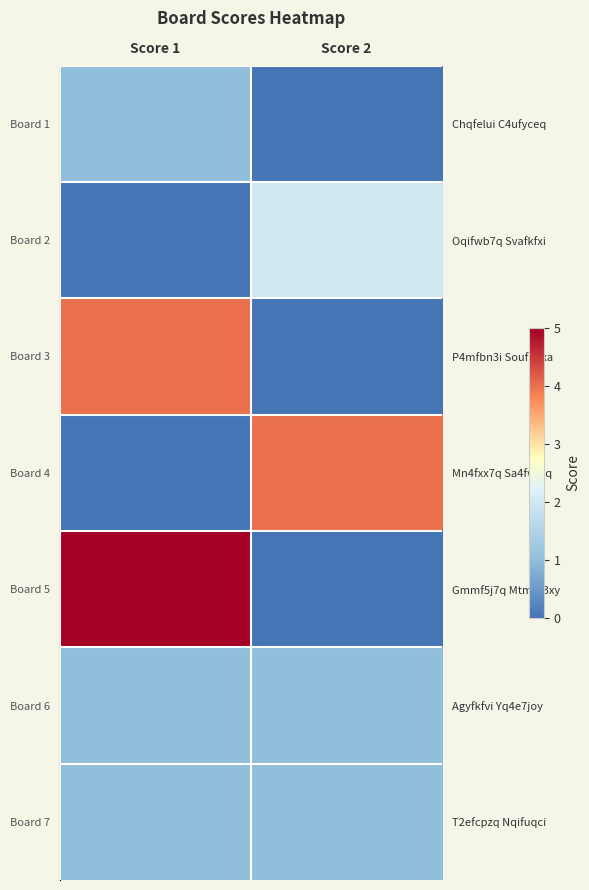

Between Score 1 and Score 2, which is larger?

Score 1